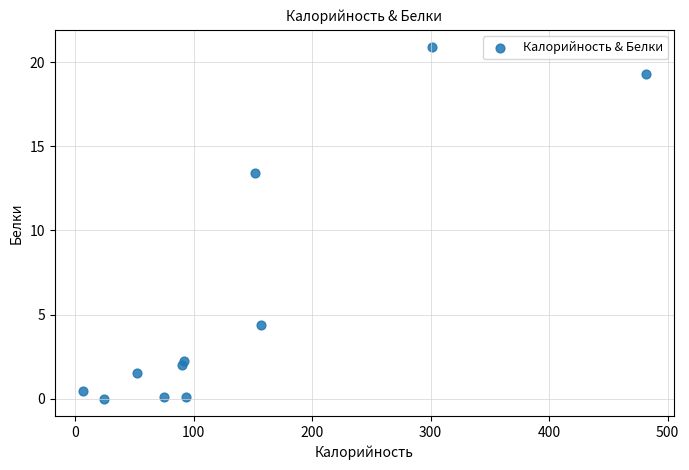

What is the range of Y values (max minus min)?

20.9